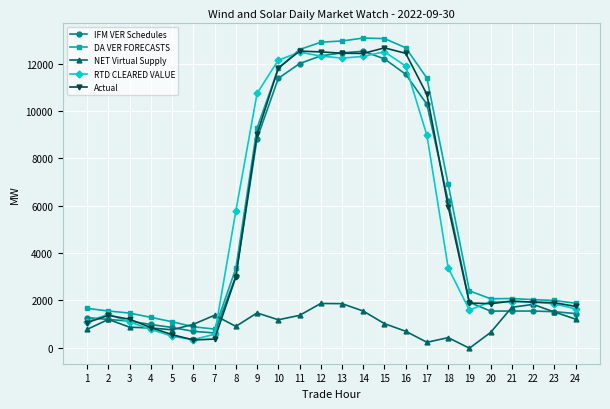

How many values in the NET Virtual Supply series are below 1175?

12